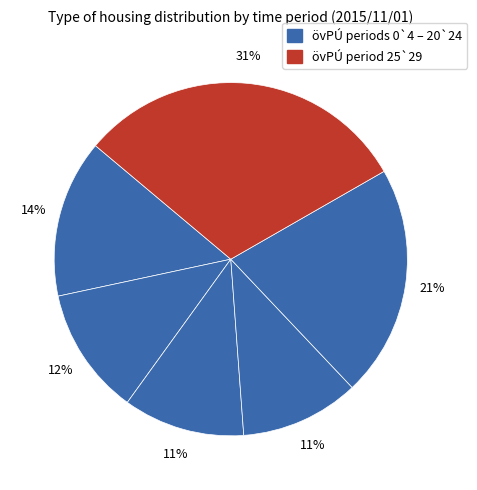

Count the number of slices in the pie.

6